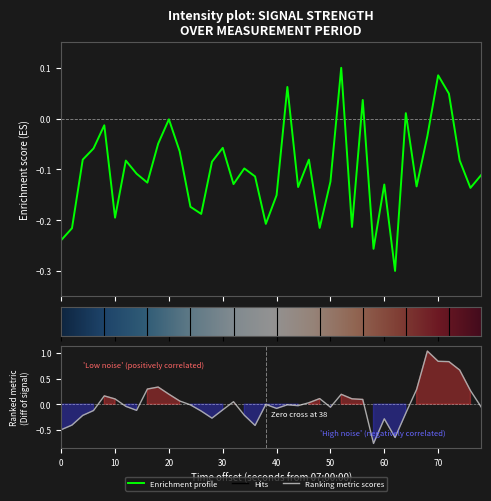

The value at 39 is -0.1. True or false?

False